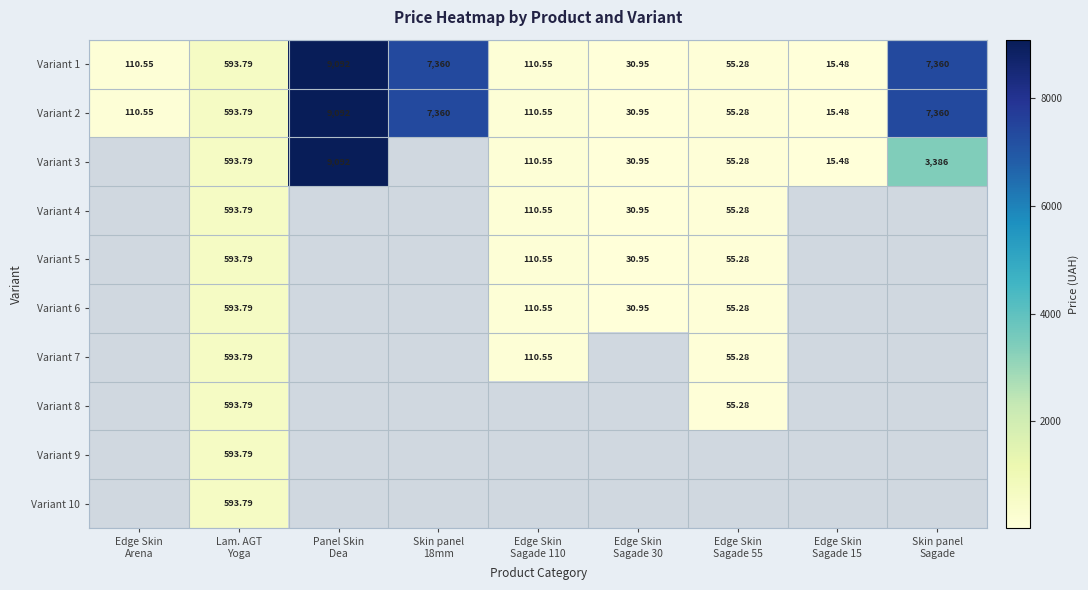

Which category has the highest value across all series?

Panel Skin
Dea